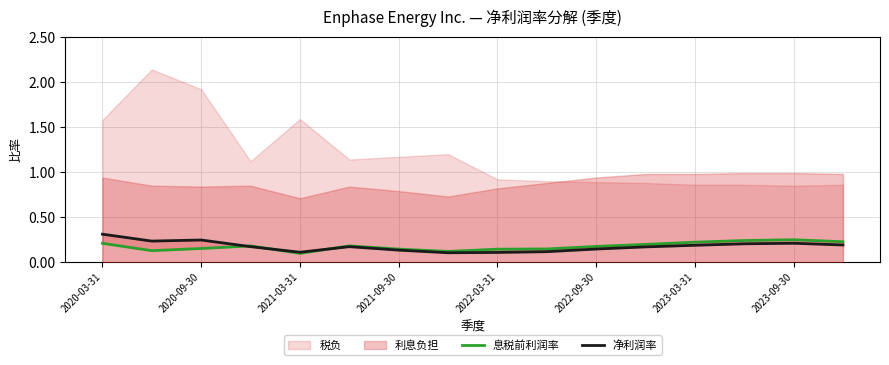

The 息税前利润率 series shows 0.1 at 2023-09-30. True or false?

False